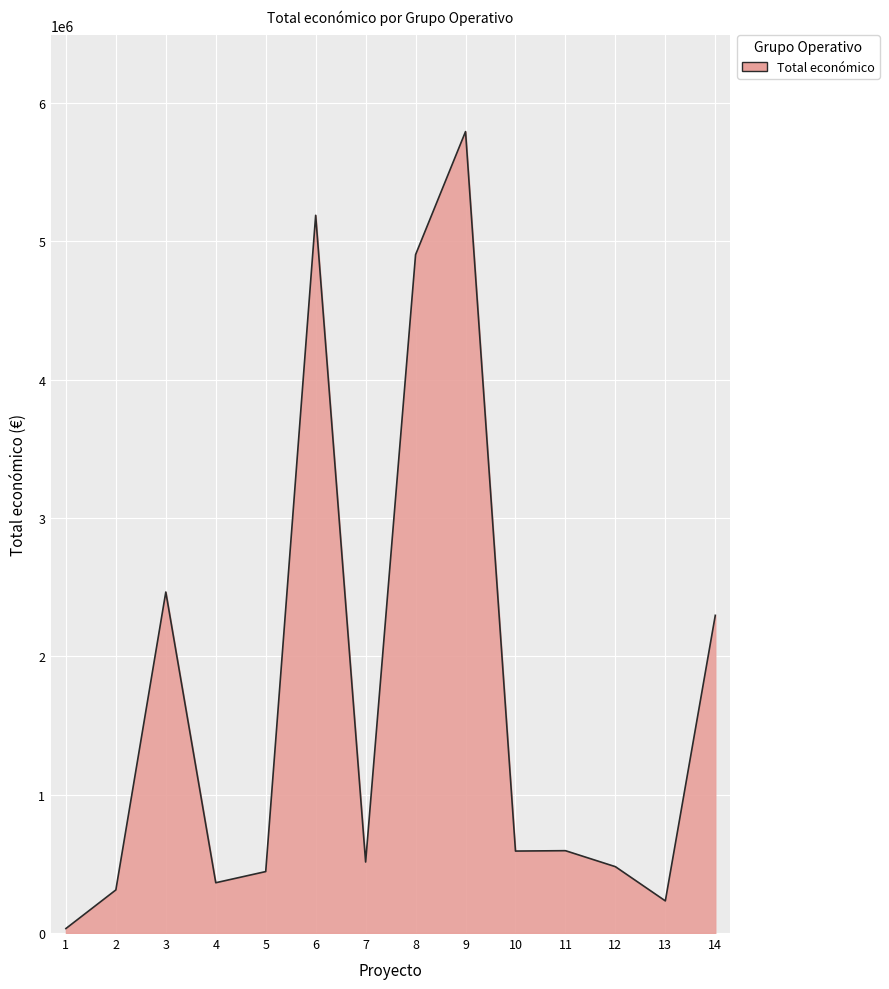

Does the chart display data point markers on the line(s)?

No